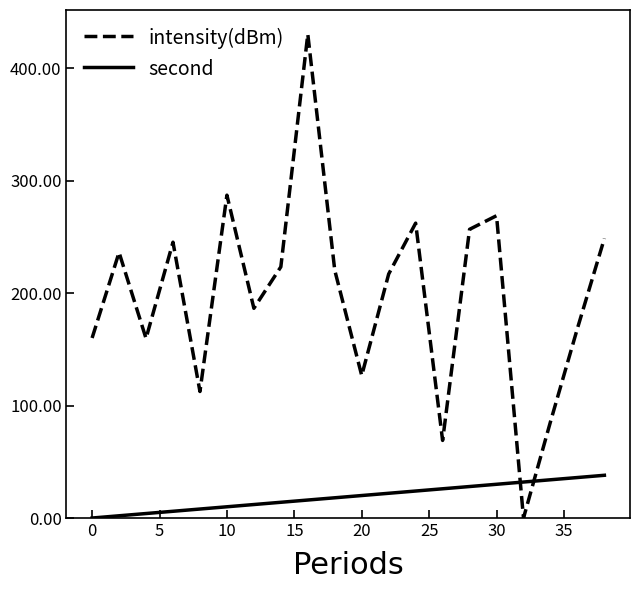

How many series are shown in this chart?

2